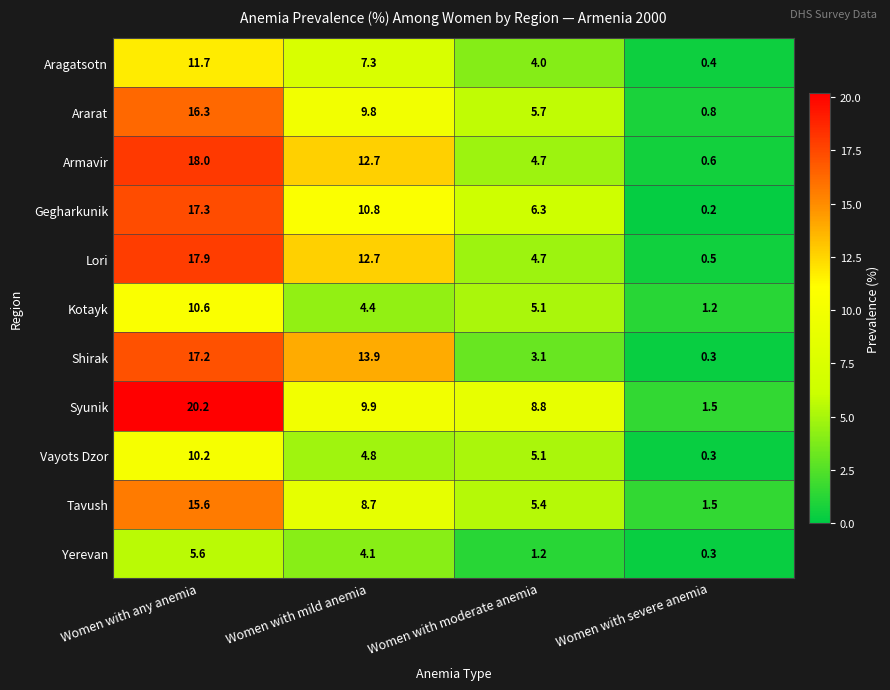

Rank the series by their maximum value, from lowest to highest.

Yerevan, Vayots Dzor, Kotayk, Aragatsotn, Tavush, Ararat, Shirak, Gegharkunik, Lori, Armavir, Syunik